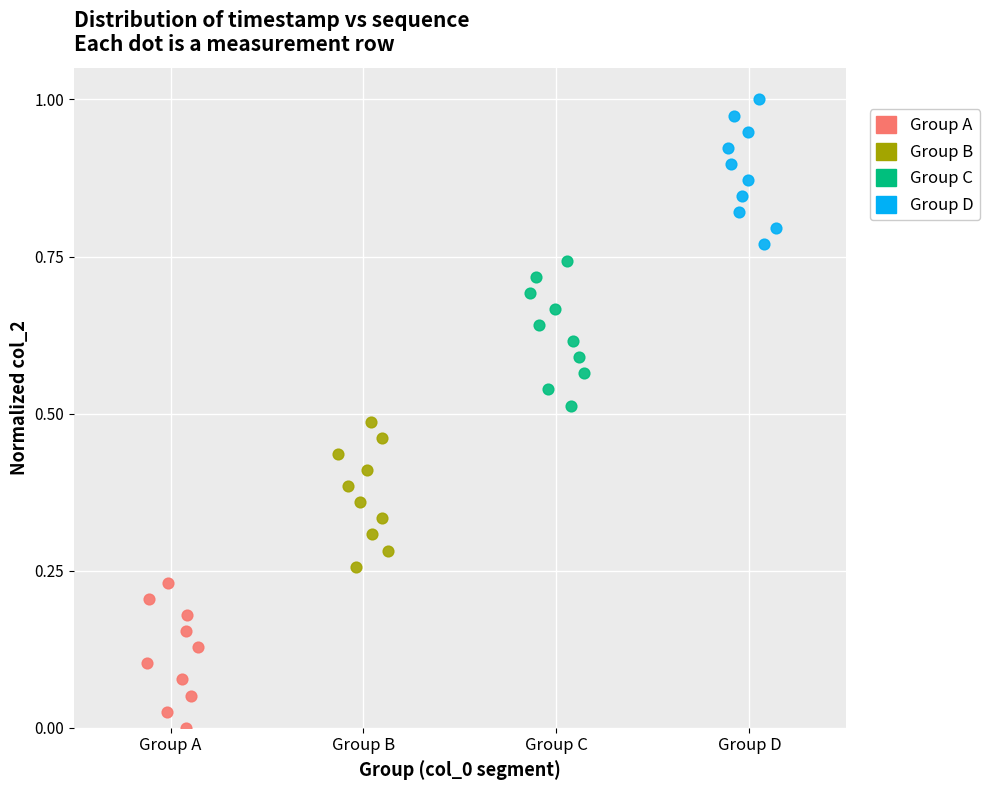

Which series reaches the maximum Y coordinate?

Group D